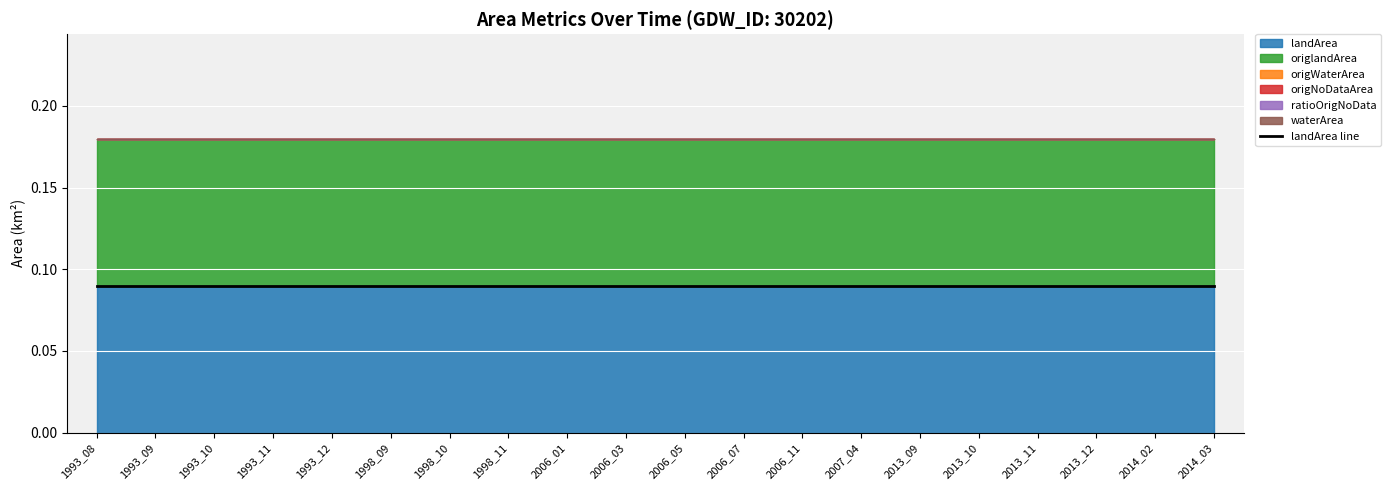

At which label is origlandArea closest to 0?

1993_08